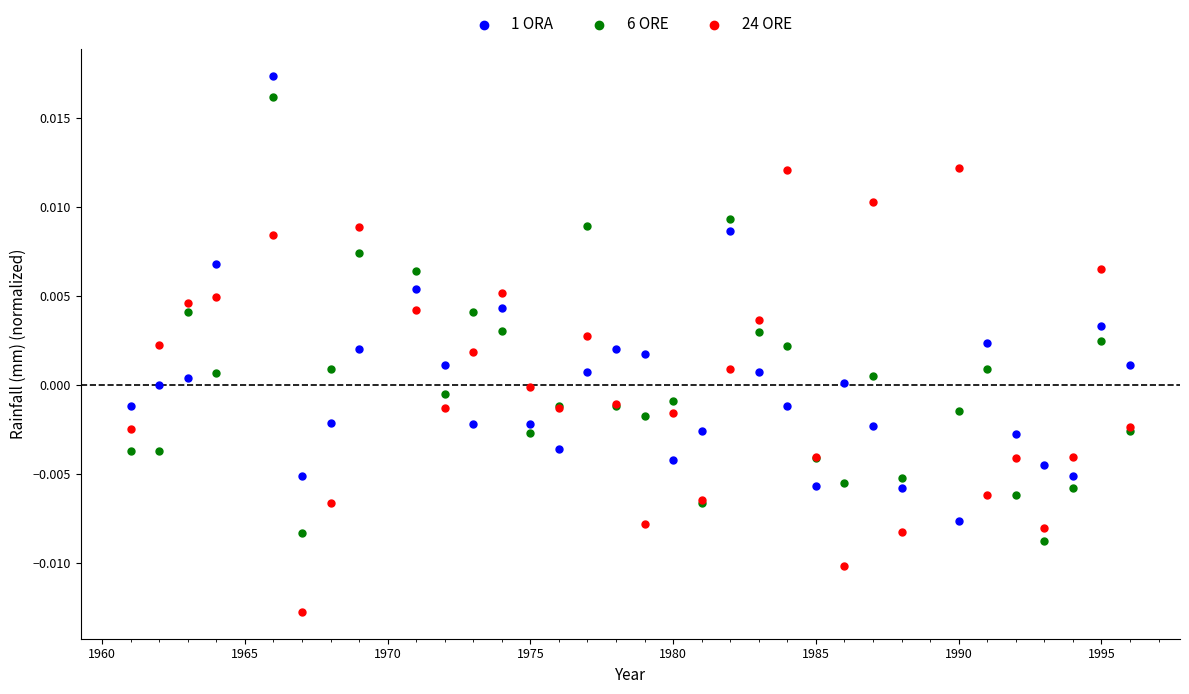

What is the X range (max minus min) for the scatter plot?

35.0